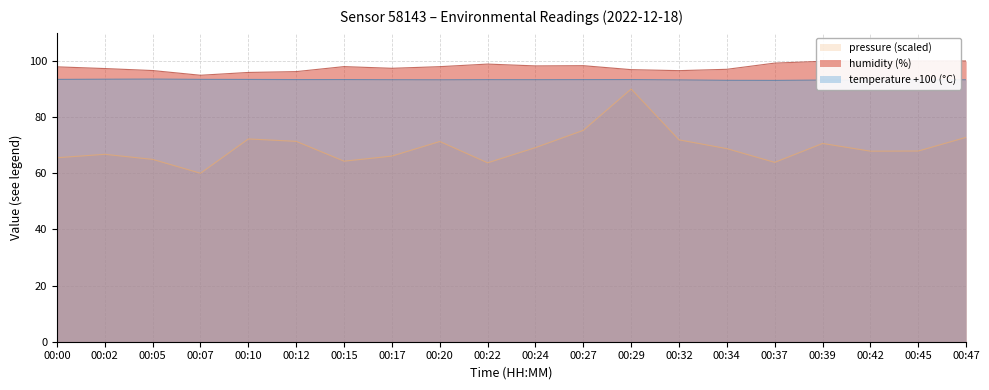

Which category has the highest value in the humidity series?

00:42